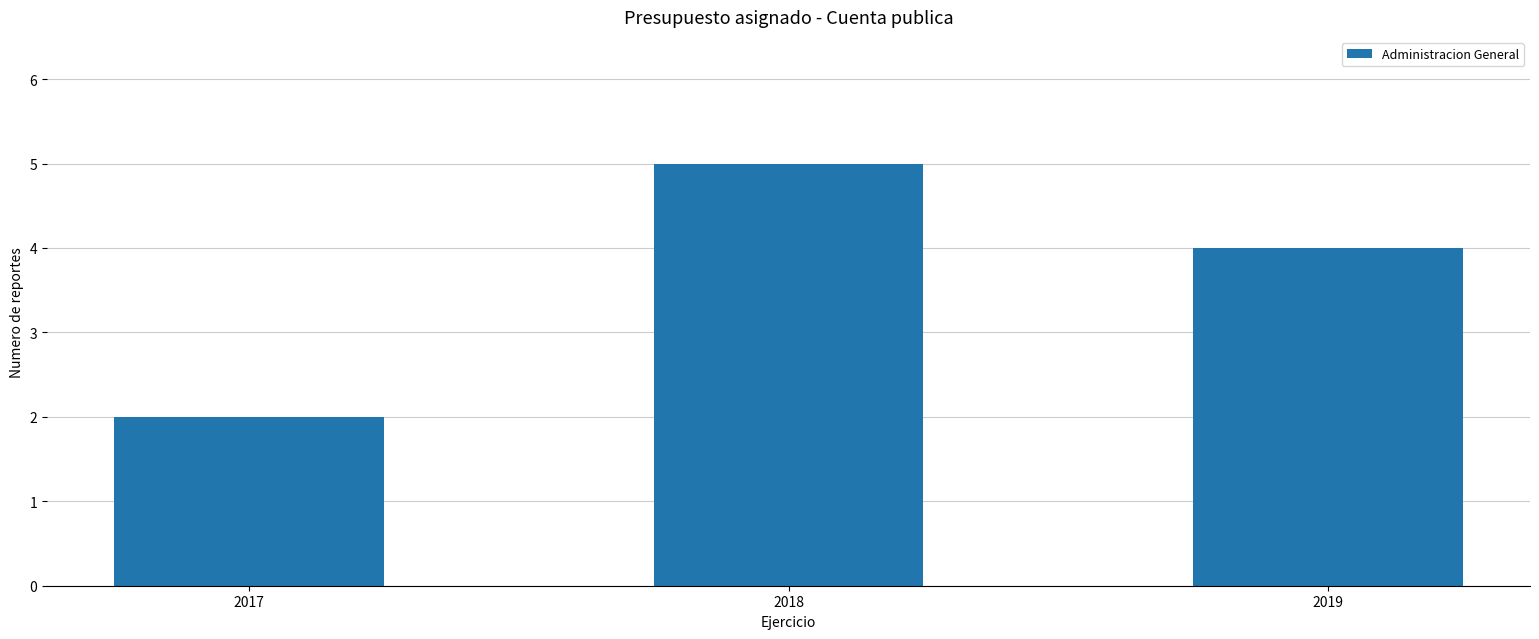

What is the sum of all values?

11